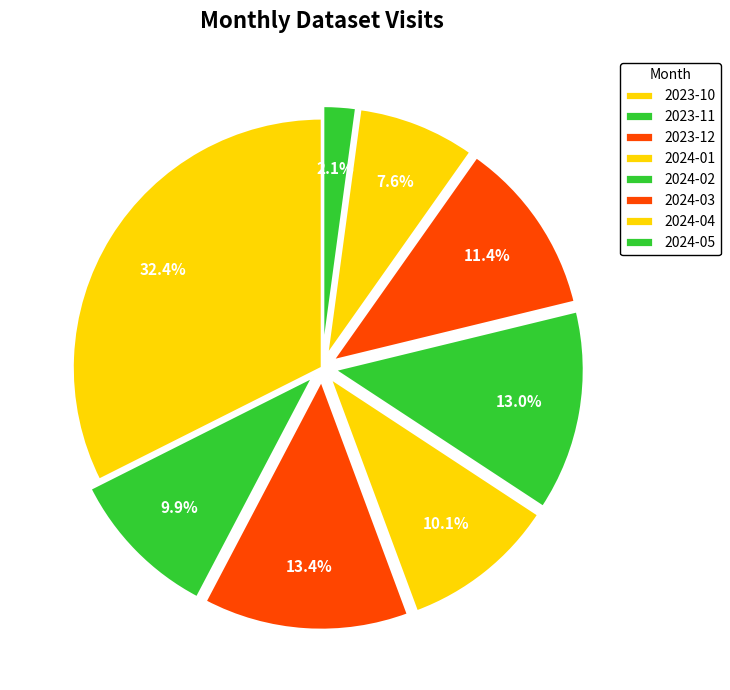

Count the number of slices in the pie.

8